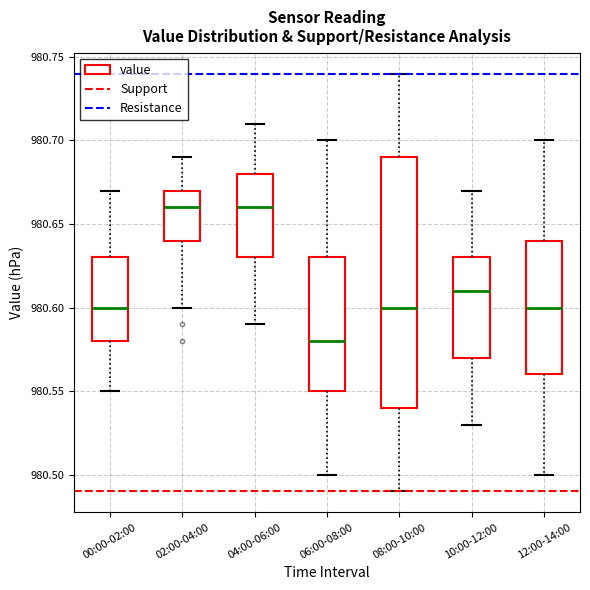

Reading left to right, read every box against the y-axis: the position of its median line, the range the box covers, and the ends of its whiskers. The values are not printed on the chart, so give them approximately, as read against the axis.

00:00-02:00: median 980.60, box 980.58 to 980.63, whiskers 980.55 to 980.67
02:00-04:00: median 980.66, box 980.64 to 980.67, whiskers 980.60 to 980.69
04:00-06:00: median 980.66, box 980.63 to 980.68, whiskers 980.59 to 980.71
06:00-08:00: median 980.58, box 980.55 to 980.63, whiskers 980.50 to 980.70
08:00-10:00: median 980.60, box 980.54 to 980.69, whiskers 980.49 to 980.74
10:00-12:00: median 980.61, box 980.57 to 980.63, whiskers 980.53 to 980.67
12:00-14:00: median 980.60, box 980.56 to 980.64, whiskers 980.50 to 980.70